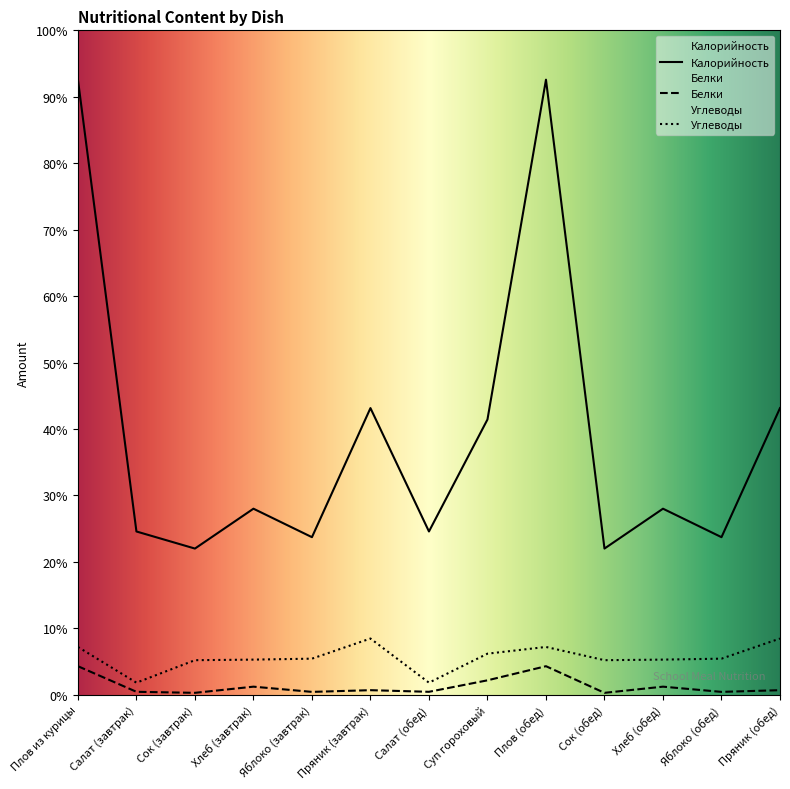

Which label corresponds to the largest value in the chart?

Плов из курицы